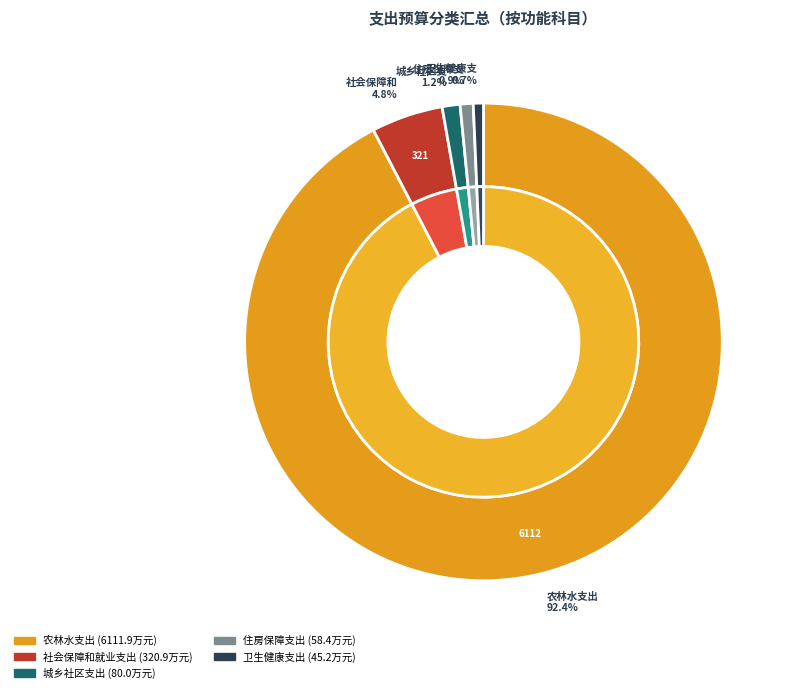

The 社会保障和就业支出 slice represents 17% of the pie. True or false?

False